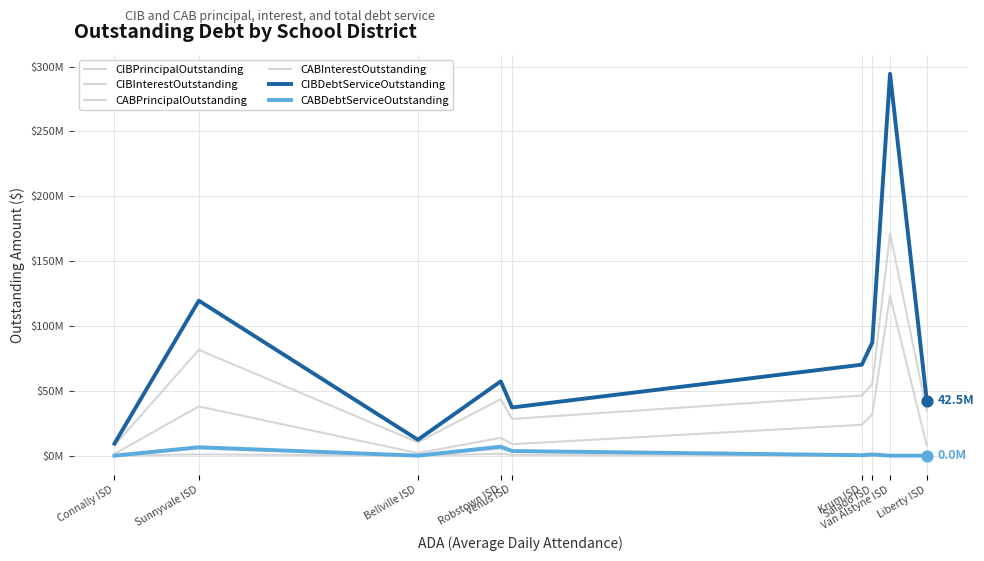

What is the total value across all series at Liberty ISD?

84911137.2